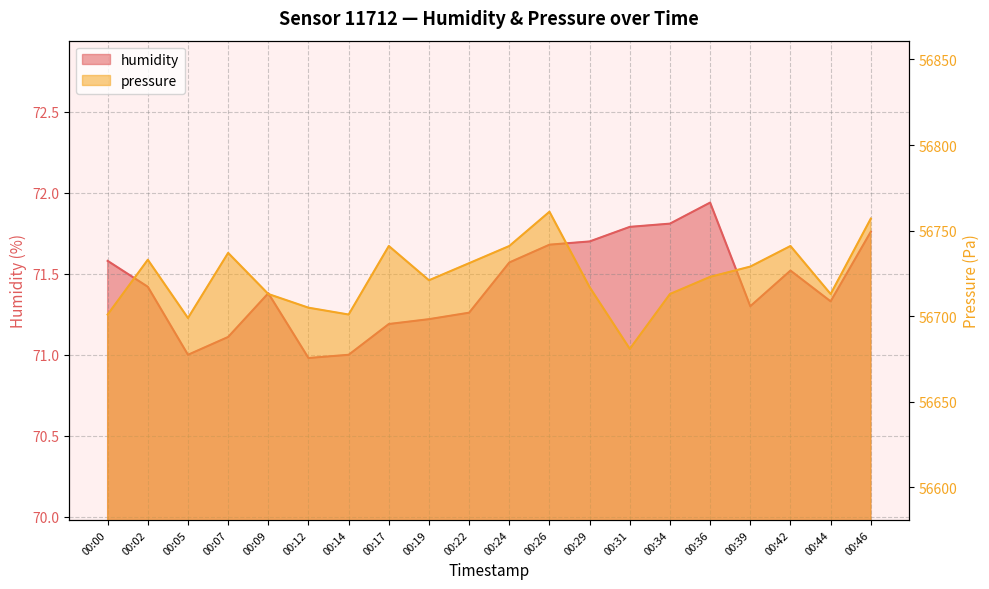

Rank the series by their average value, from lowest to highest.

humidity, pressure